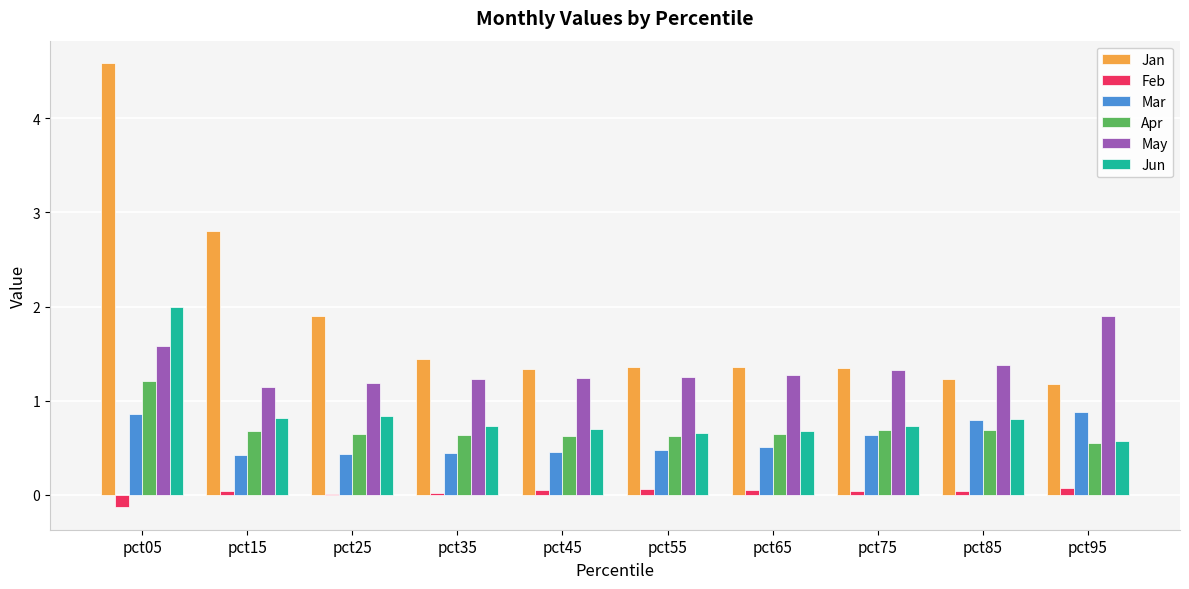

Count the number of data series in this chart.

6